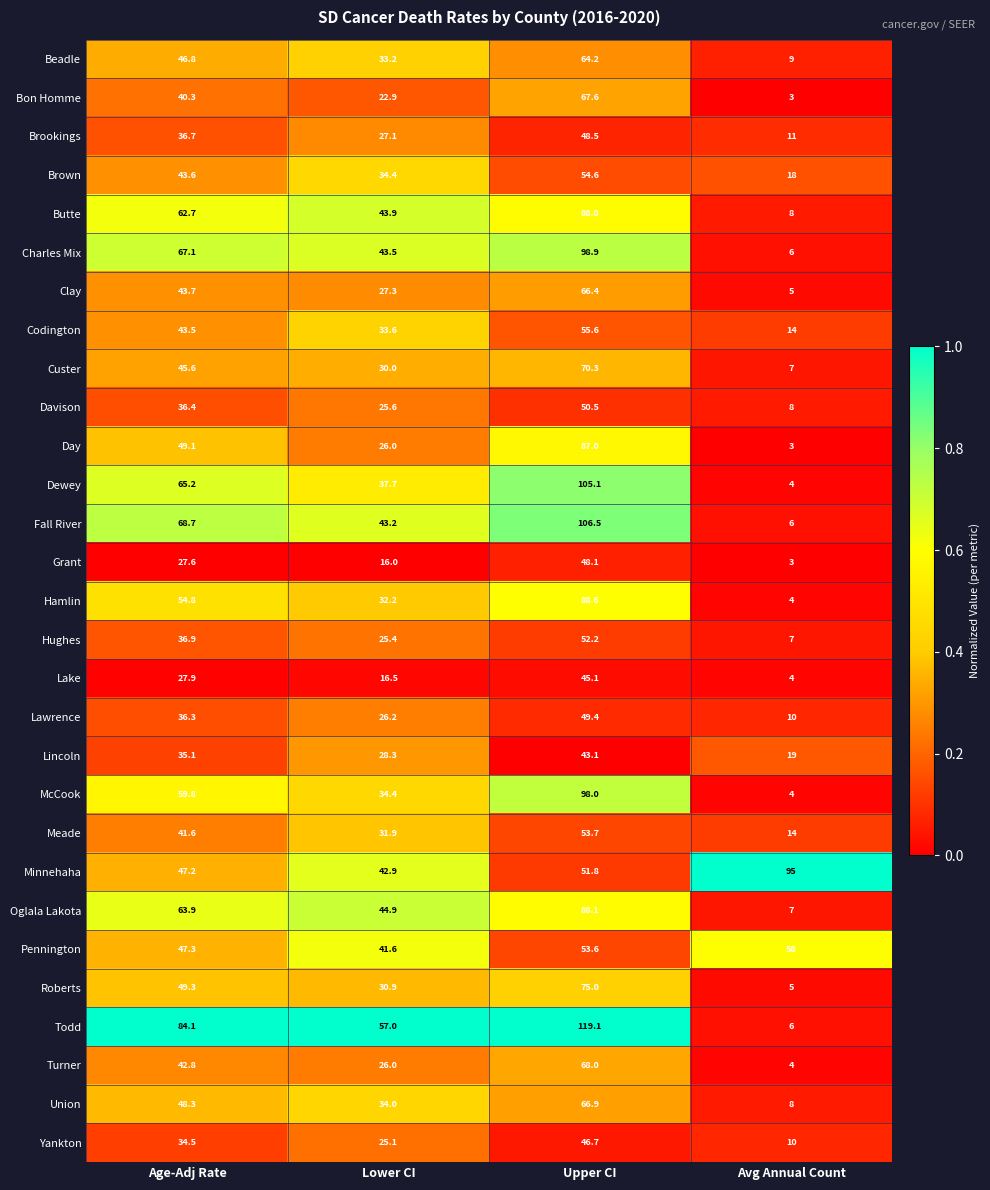

What is the sum of all Davison values?

120.5